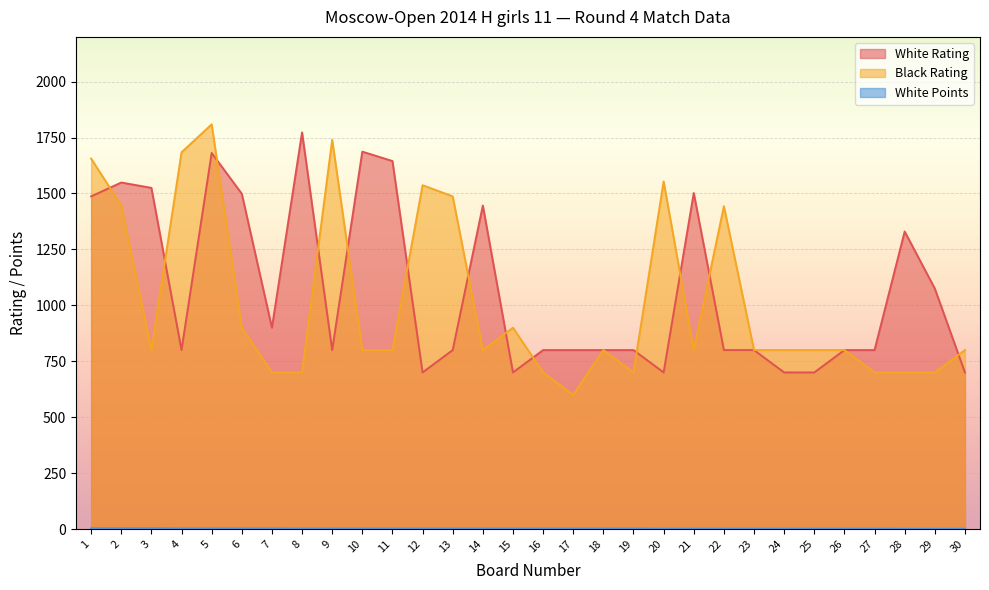

At which category does the chart reach its peak across all series?

5